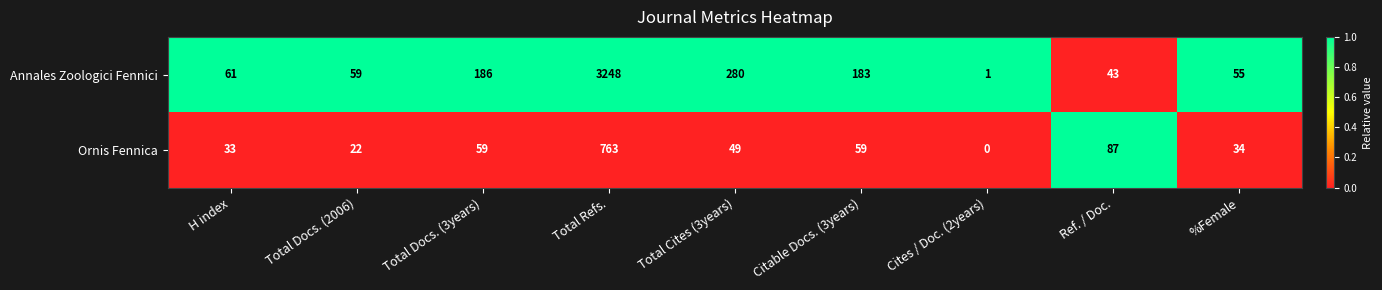

Which series has the widest spread of values?

Annales Zoologici Fennici